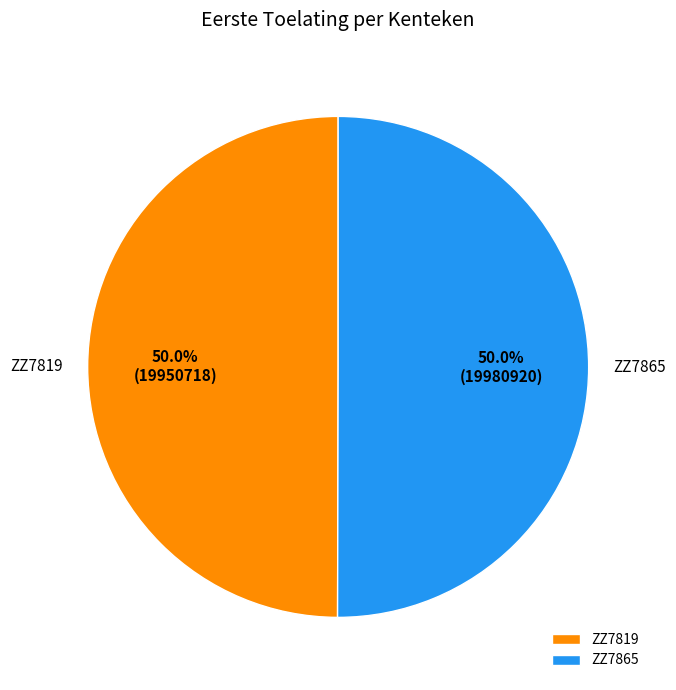

What percentage is the ZZ7819 slice, to the nearest percent?

50%